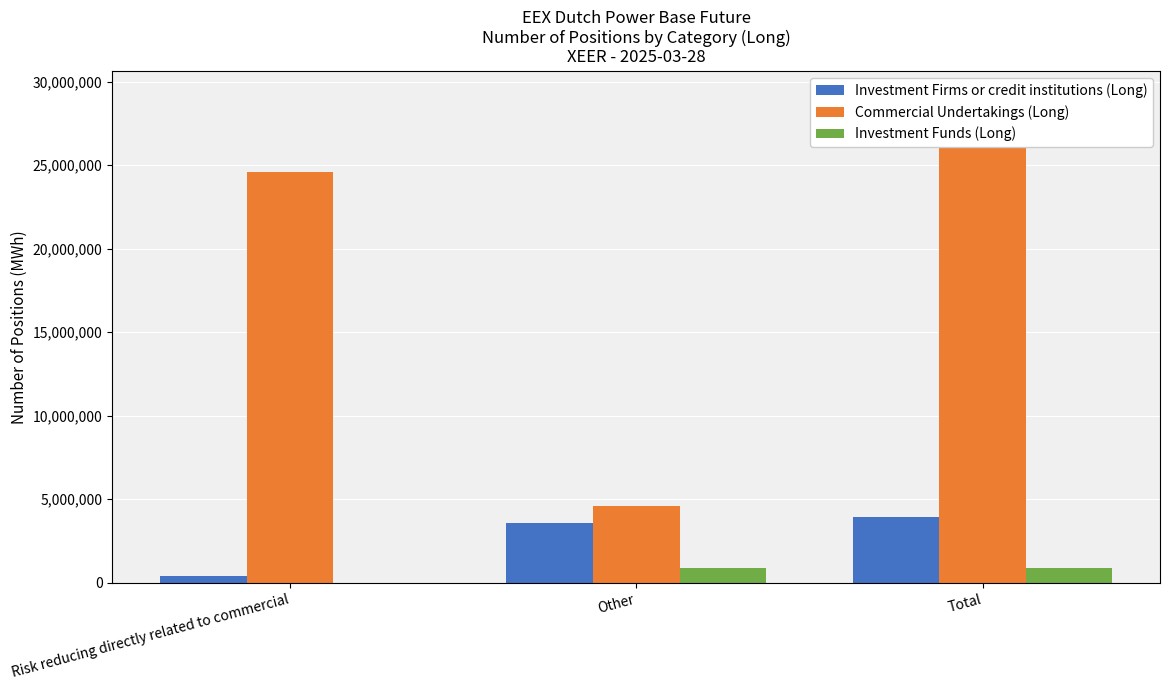

How many values in the Investment Firms or credit institutions (Long) series exceed 3580208?

1